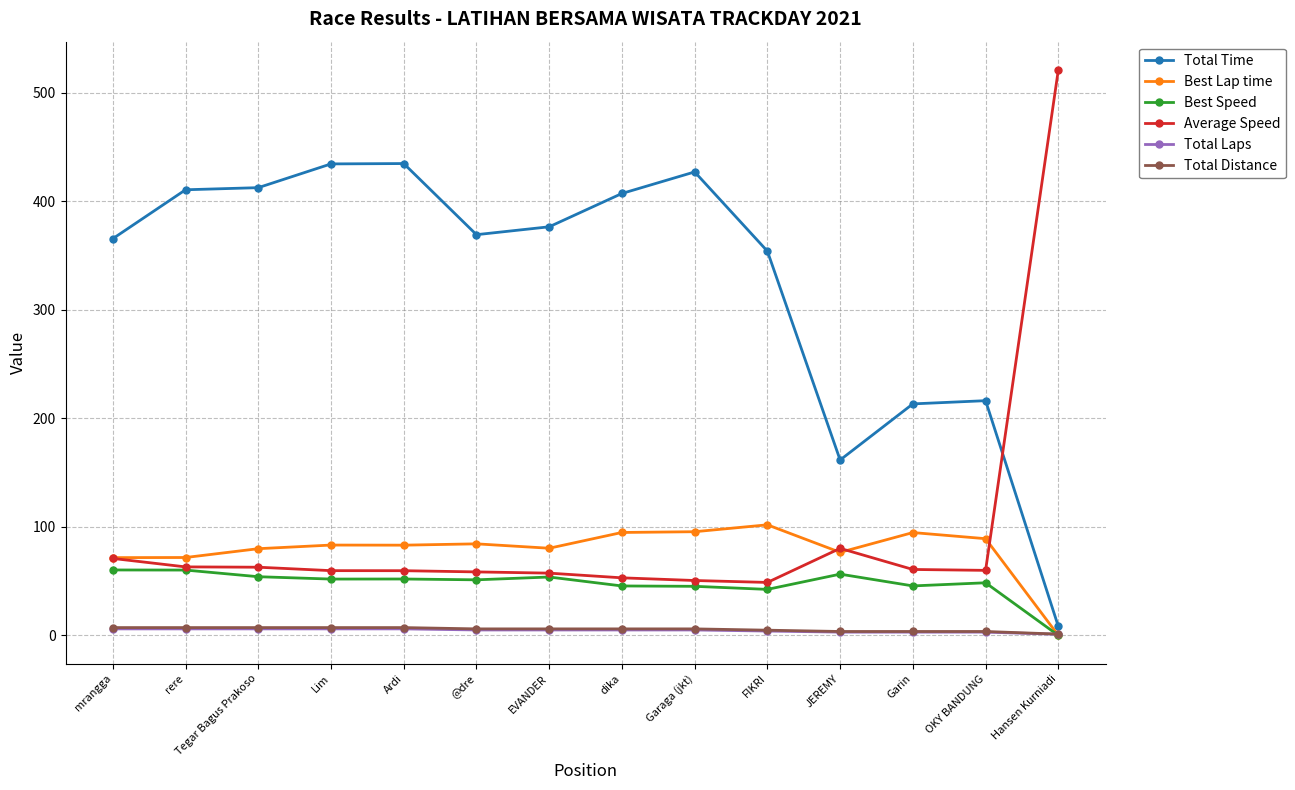

Which series has the largest range (max minus min)?

Average Speed